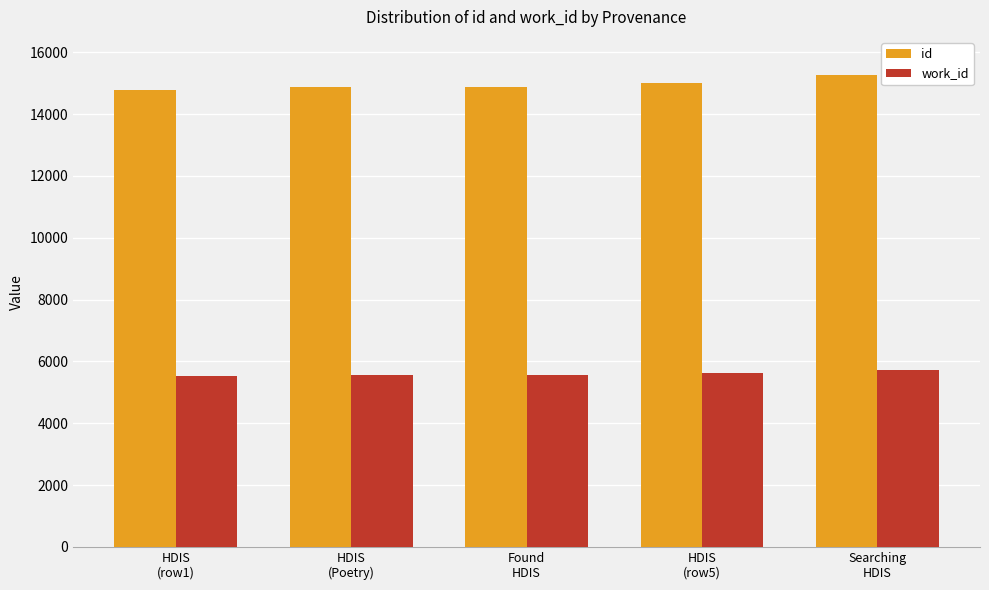

What is the average value of the id series?

14960